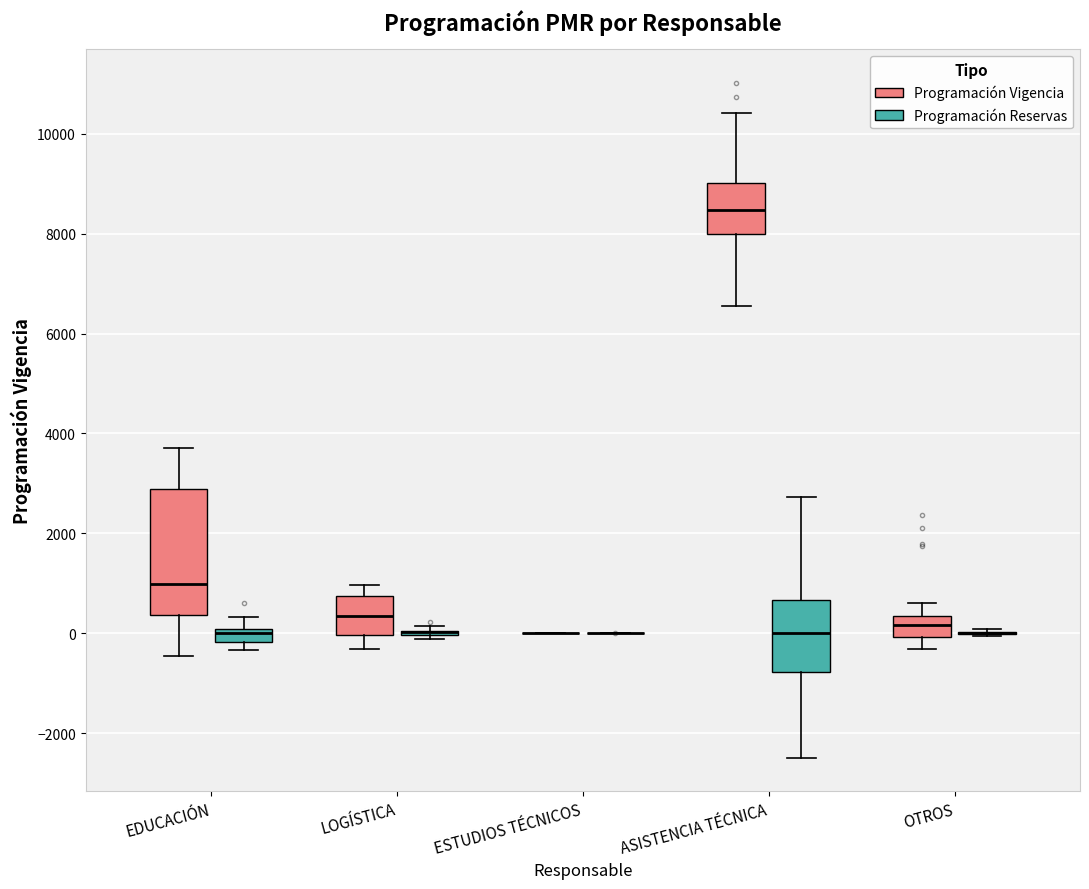

Comparing the boxes themselves (not the whiskers), which one is the tallest?

EDUCACIÓN (Programación Vigencia)